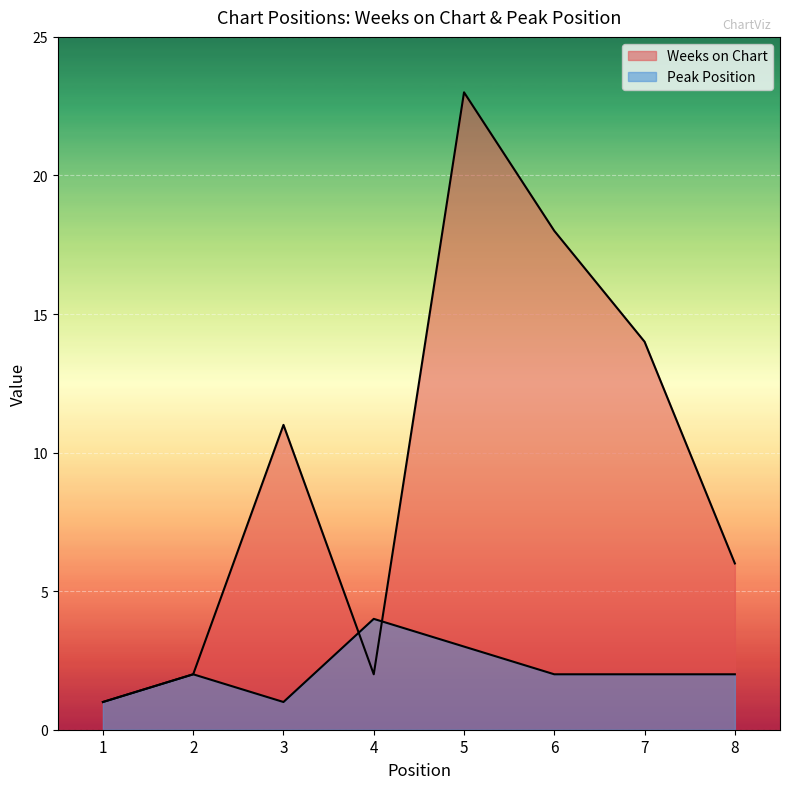

What is the average value of the Peak Position series?

2